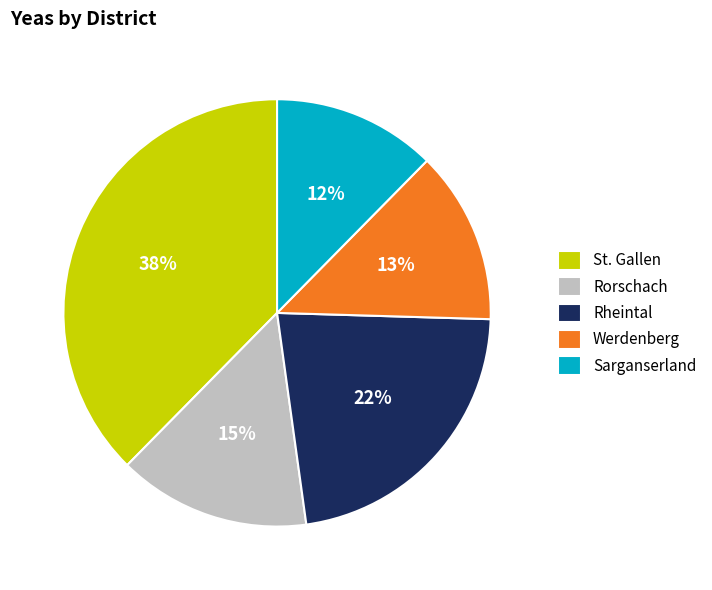

To the nearest percent, what percentage of the pie is Rheintal?

22%